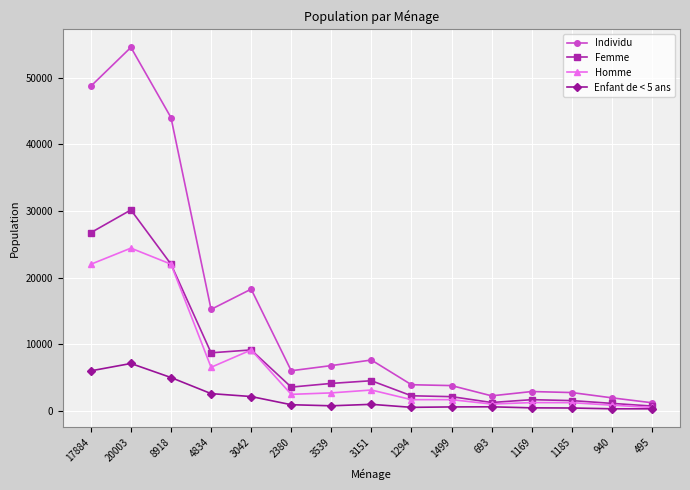

At how many categories does at least one series exceed 51031?

1